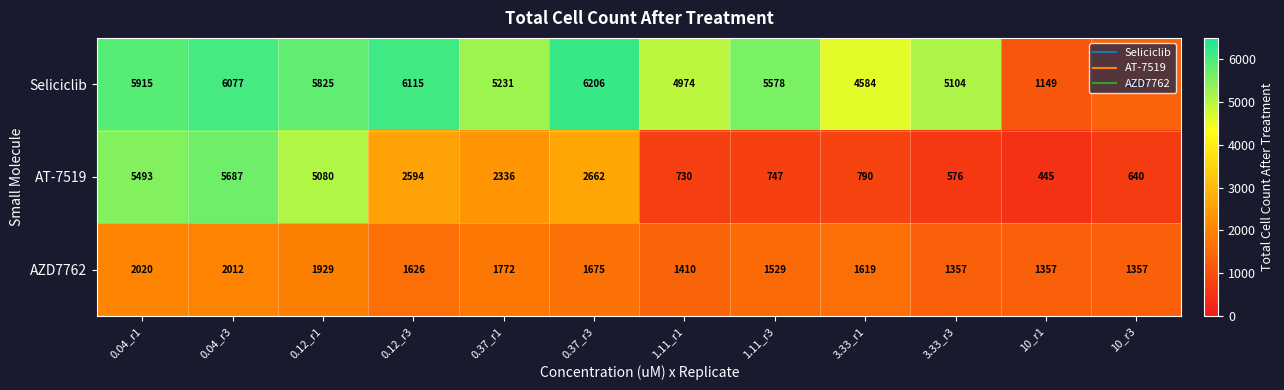

Is it true that Seliciclib equals 307 at 10_r3?

False